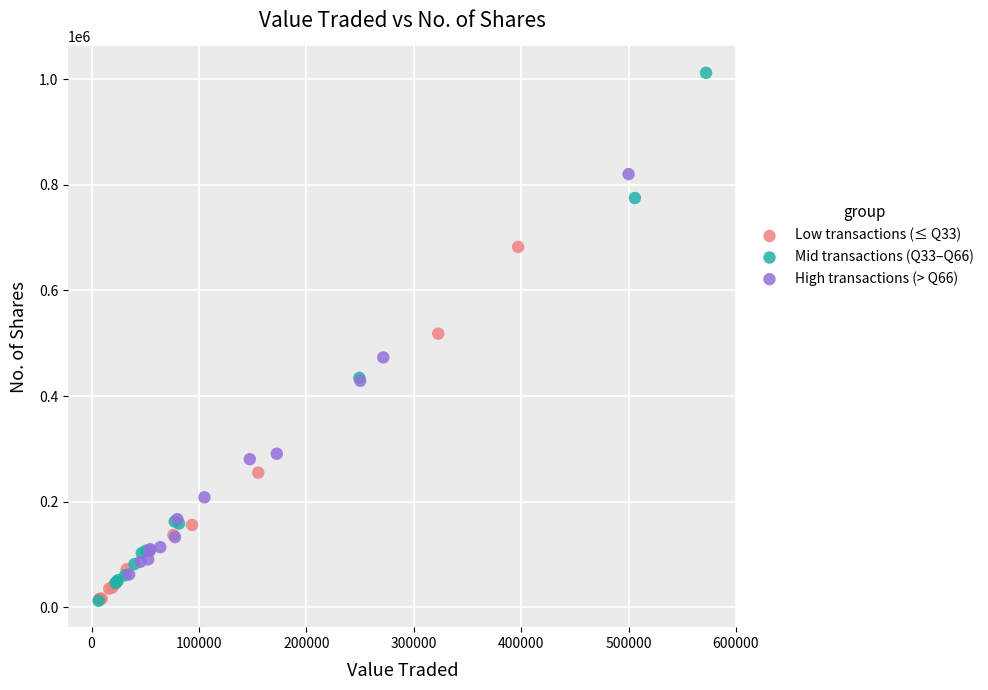

Which series has the largest Y range (max minus min)?

Mid transactions (Q33–Q66)